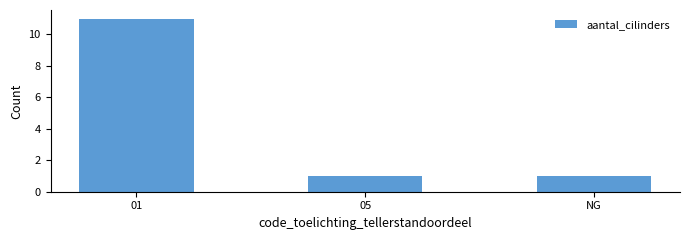

What is the sum of the values at 05 and 01?

12